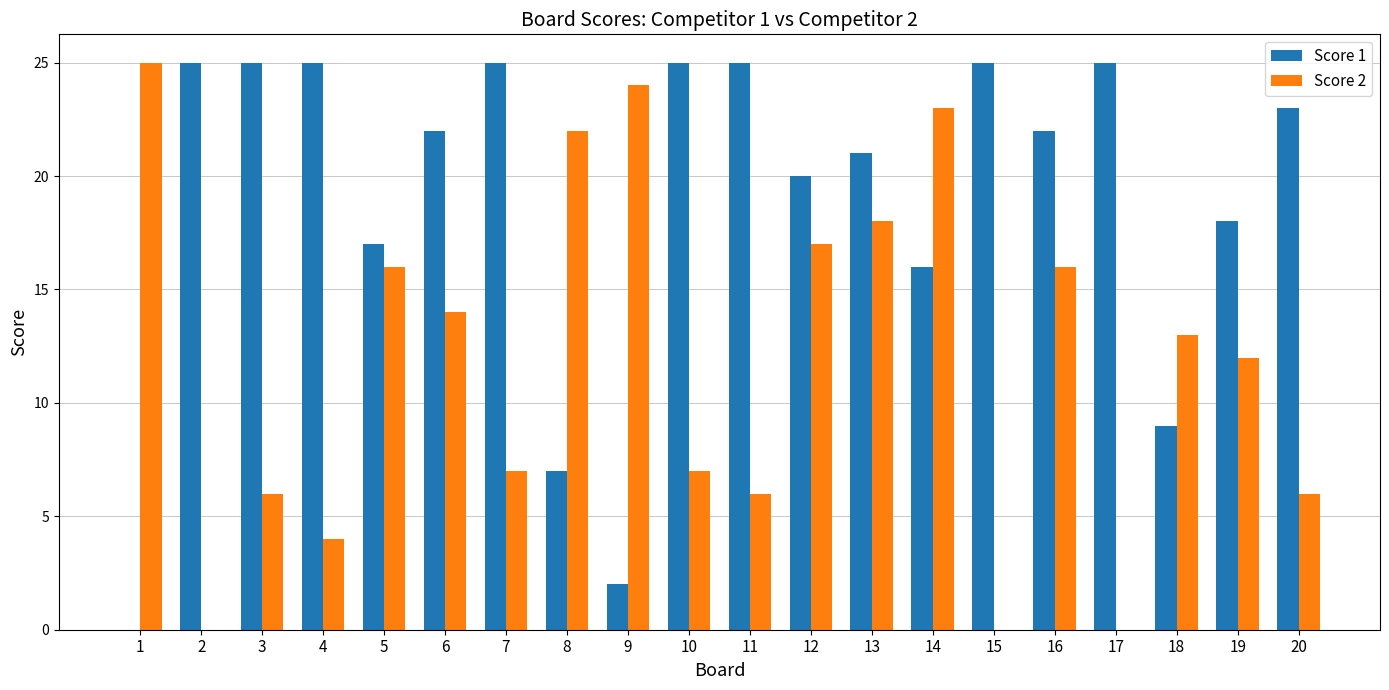

Which series has the largest total across all categories?

Score 1